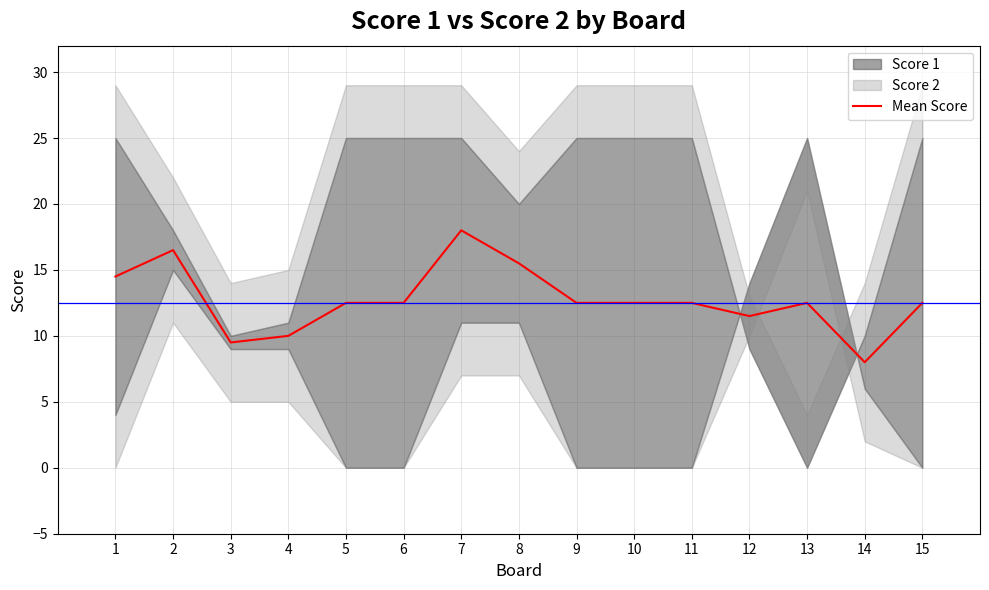

What is the value of the 10th point from the left?

12.5